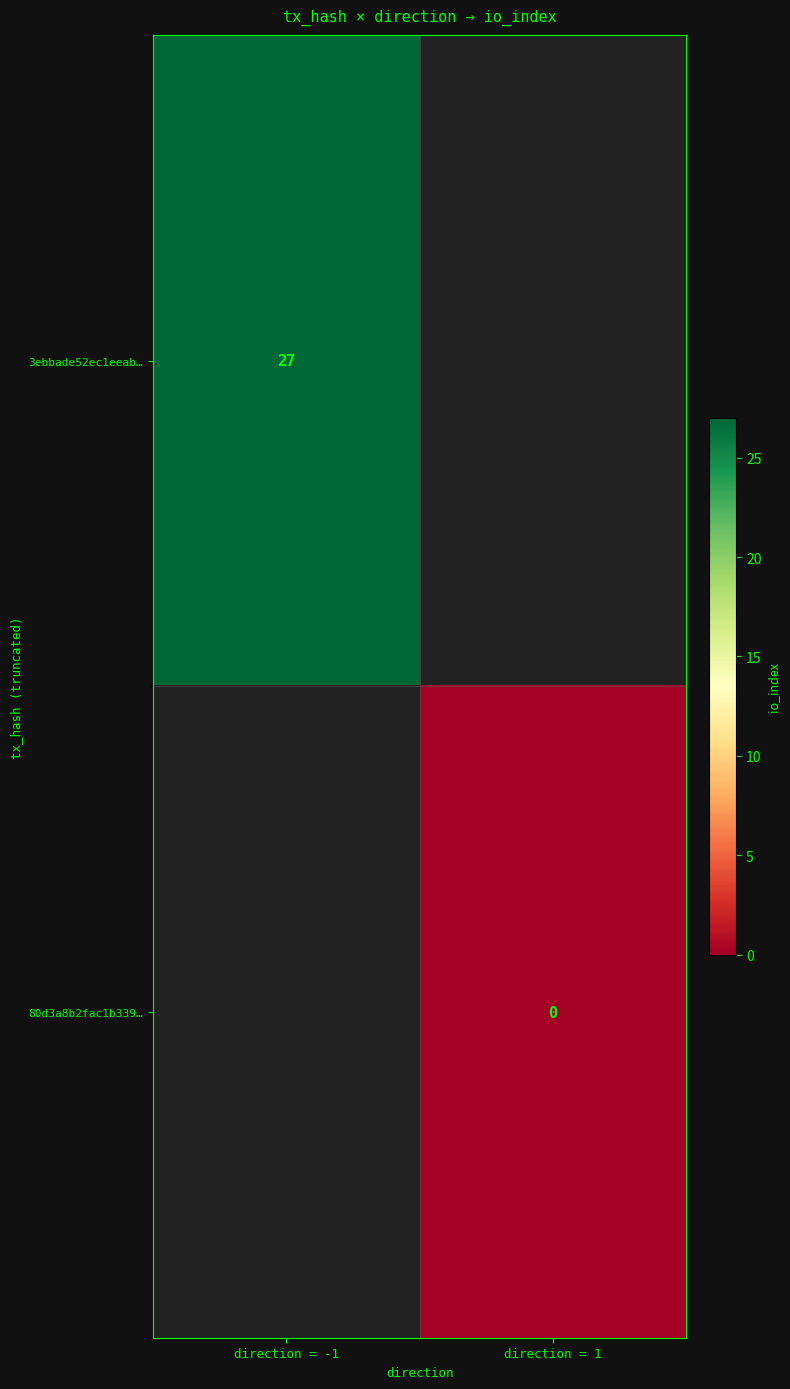

The value of 3ebbade52ec1eeab… at direction = -1 is 27. True or false?

True